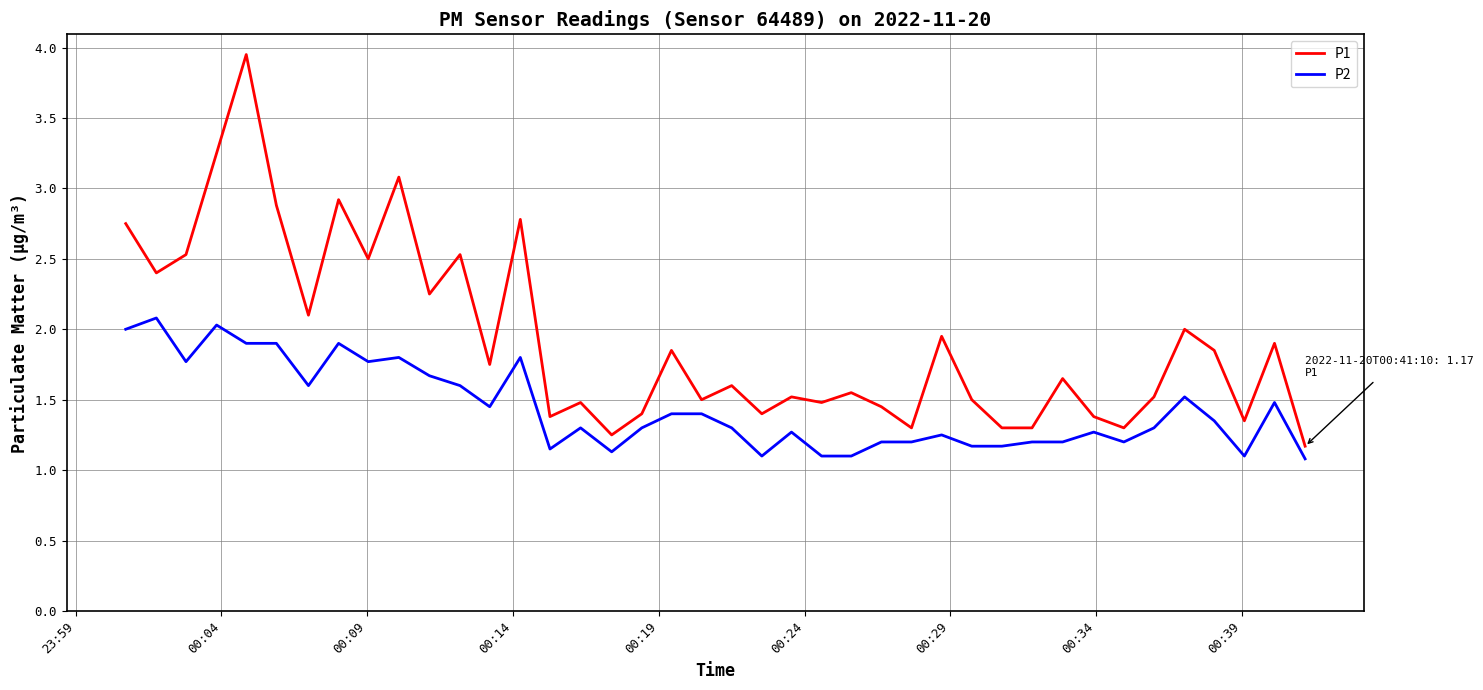

True or false: P2 and P1 cross at least once.

False